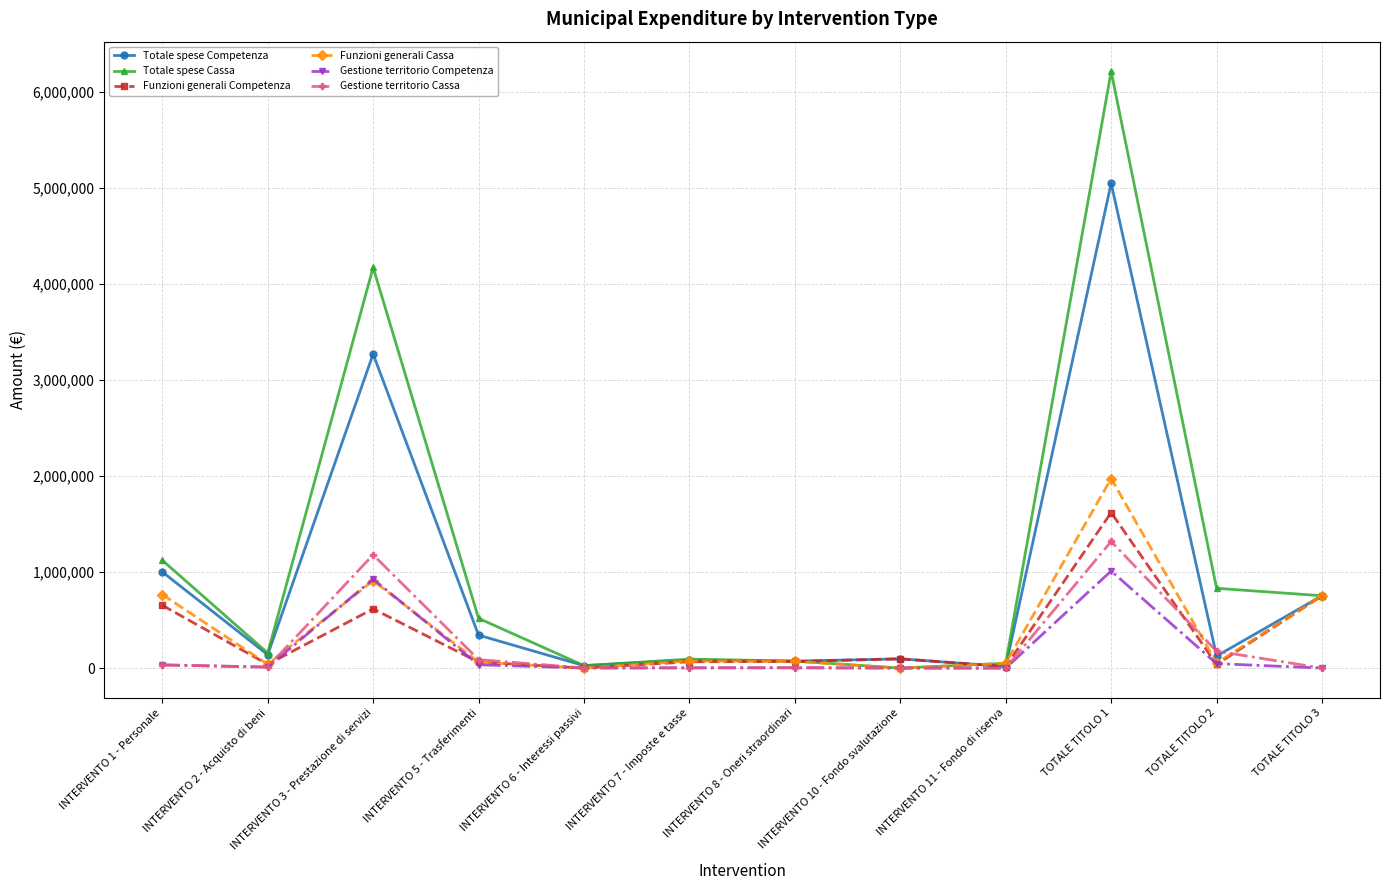

What position from the left is INTERVENTO 10 - Fondo svalutazione?

8